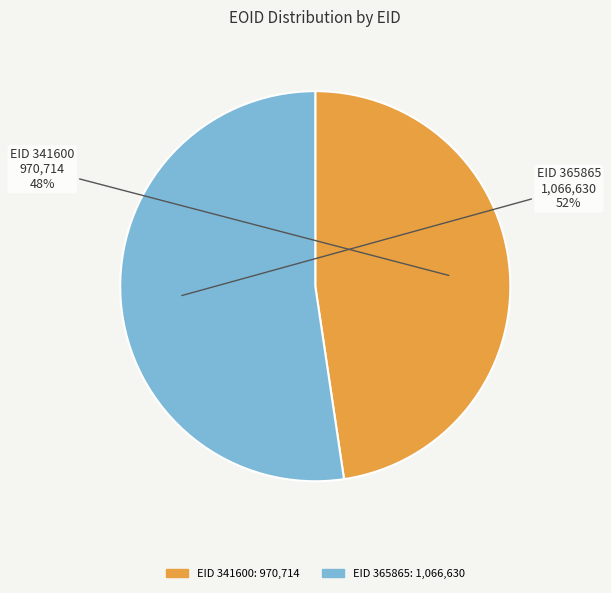

Does any single category account for the majority?

Yes